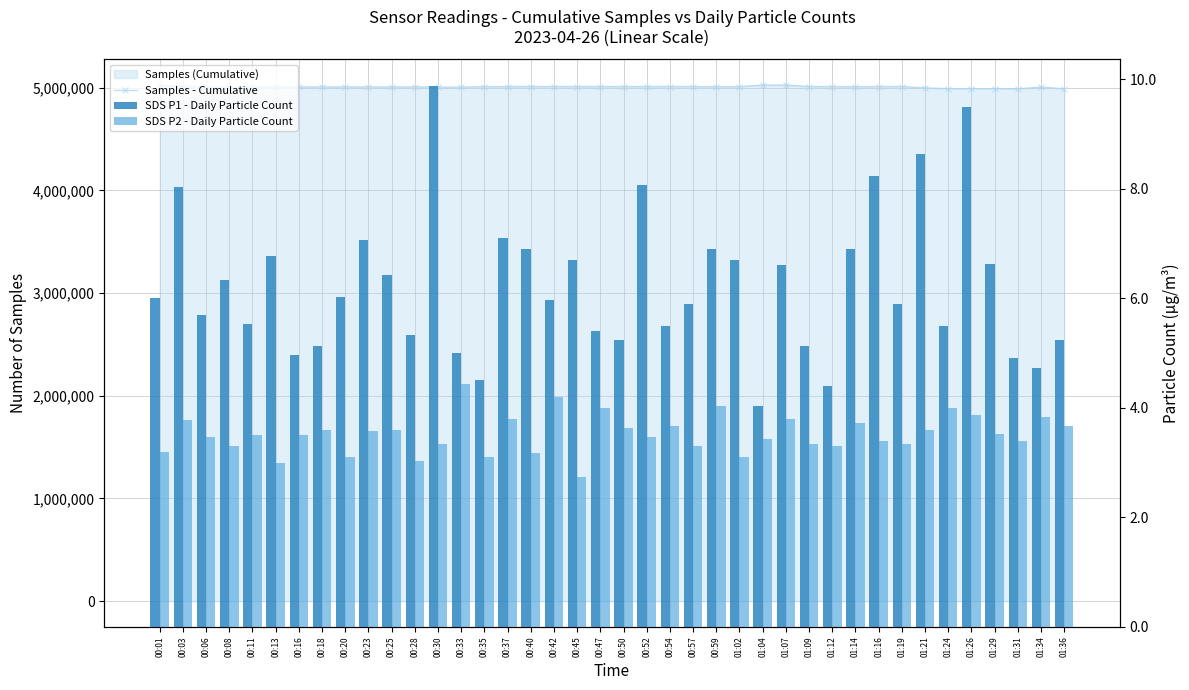

At which label does Samples - Cumulative reach its peak?

01:04